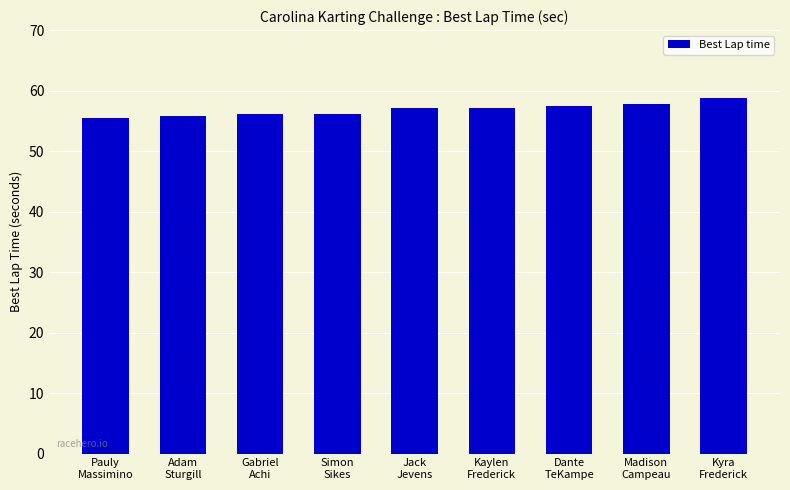

True or false: the data shows 94.8 at Pauly
Massimino.

False